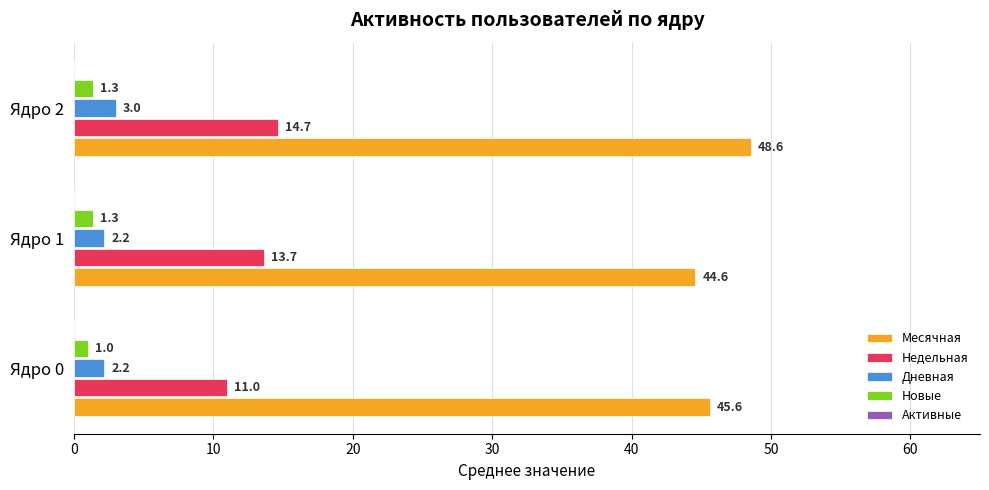

Which series has the largest range (max minus min)?

Месячная